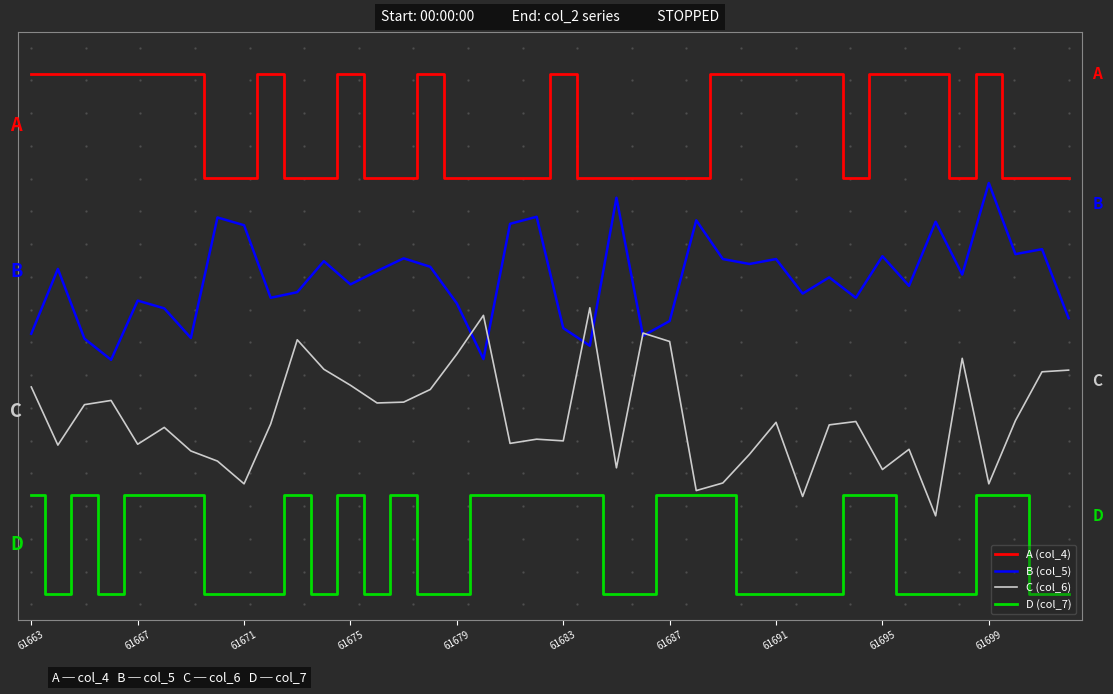

Is this an area chart (filled region under the line)?

No